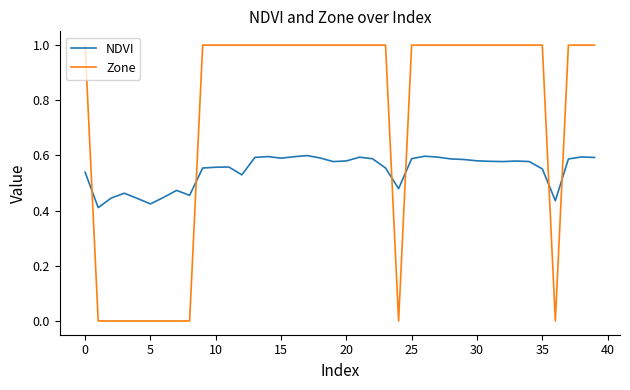

How many categories are shown in the chart?

40